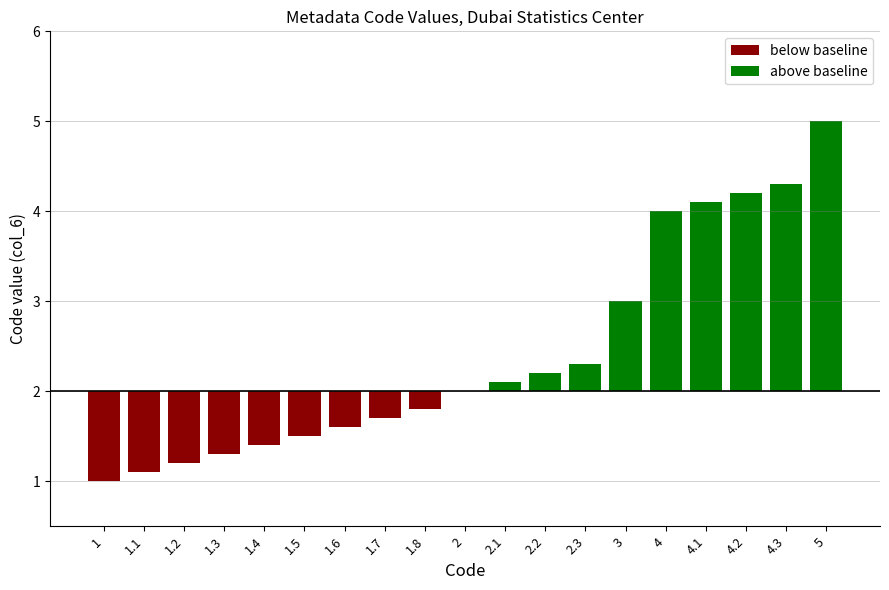

Which label corresponds to the smallest value in the chart?

1